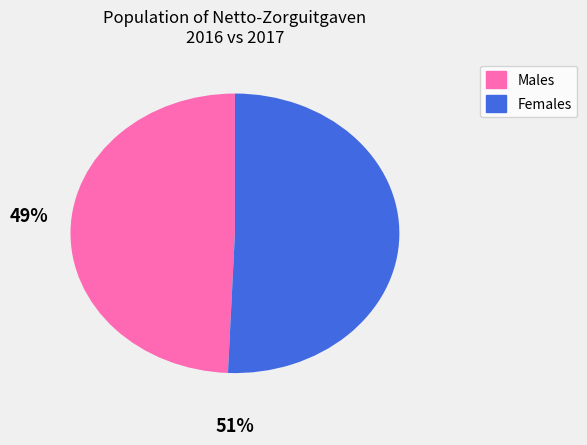

Does any single category account for the majority?

Yes